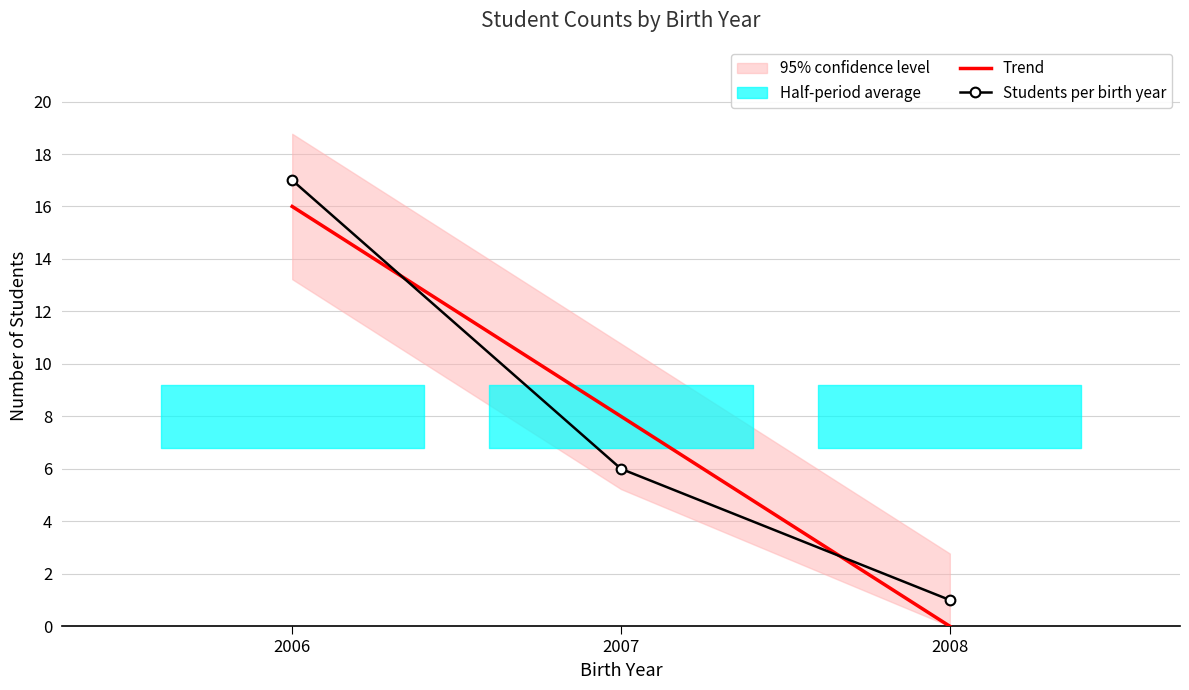

Is the value of Students per birth year at 2007 greater than the value of Trend at 2007?

No